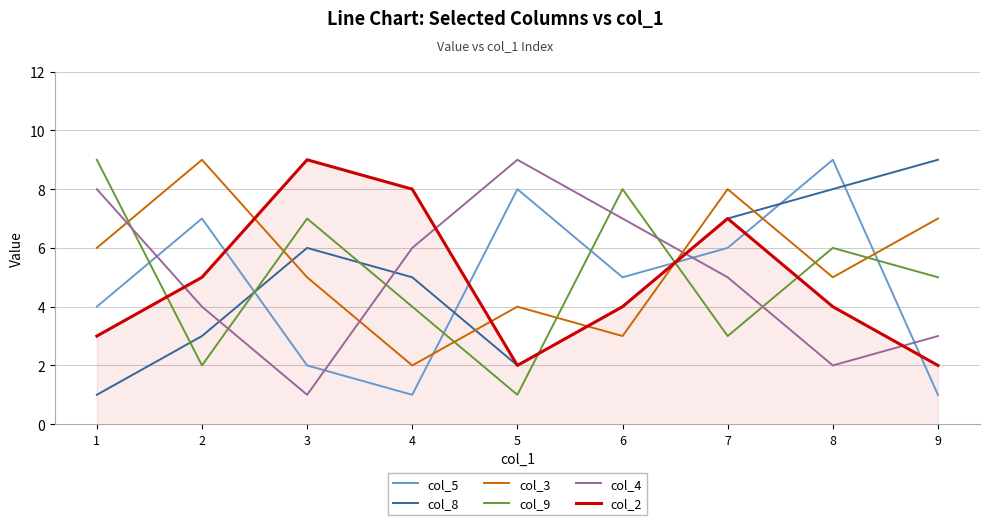

Reading left to right, extract all data points from this chart.

col_5: 1=4	2=7	3=2	4=1	5=8	6=5	7=6	8=9	9=1
col_8: 1=1	2=3	3=6	4=5	5=2	6=4	7=7	8=8	9=9
col_3: 1=6	2=9	3=5	4=2	5=4	6=3	7=8	8=5	9=7
col_9: 1=9	2=2	3=7	4=4	5=1	6=8	7=3	8=6	9=5
col_4: 1=8	2=4	3=1	4=6	5=9	6=7	7=5	8=2	9=3
col_2: 1=3	2=5	3=9	4=8	5=2	6=4	7=7	8=4	9=2